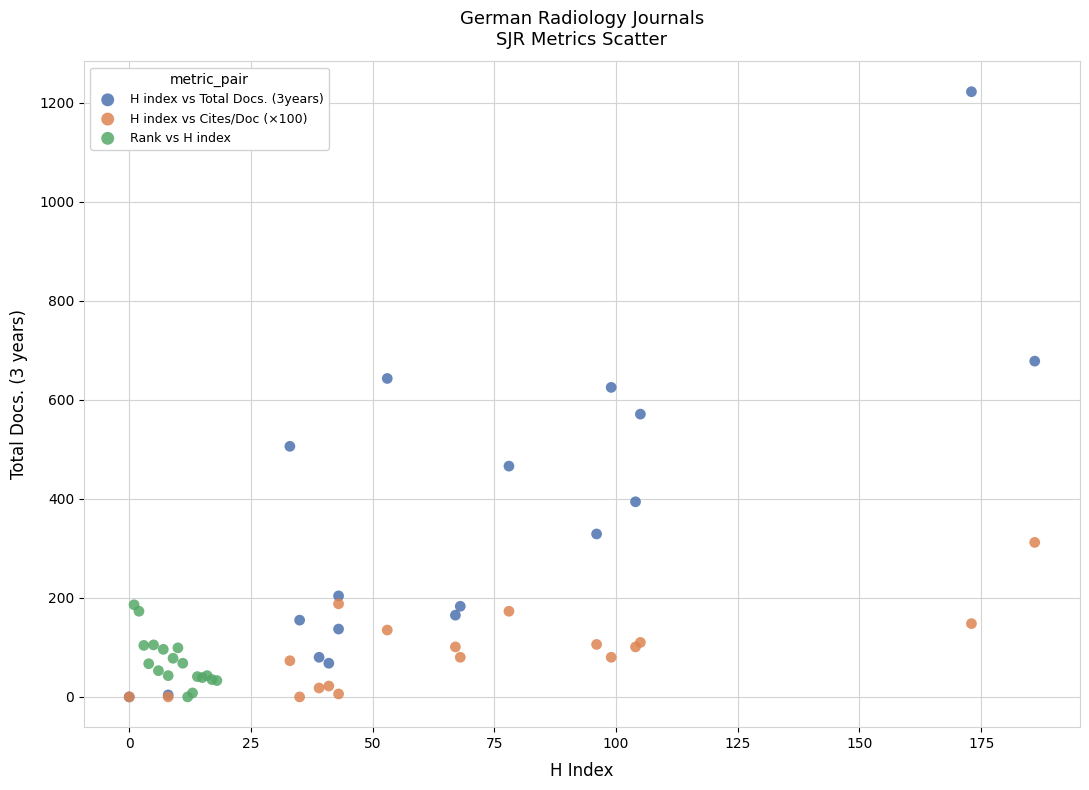

Which series has the widest spread of Y values?

H index vs Total Docs. (3years)